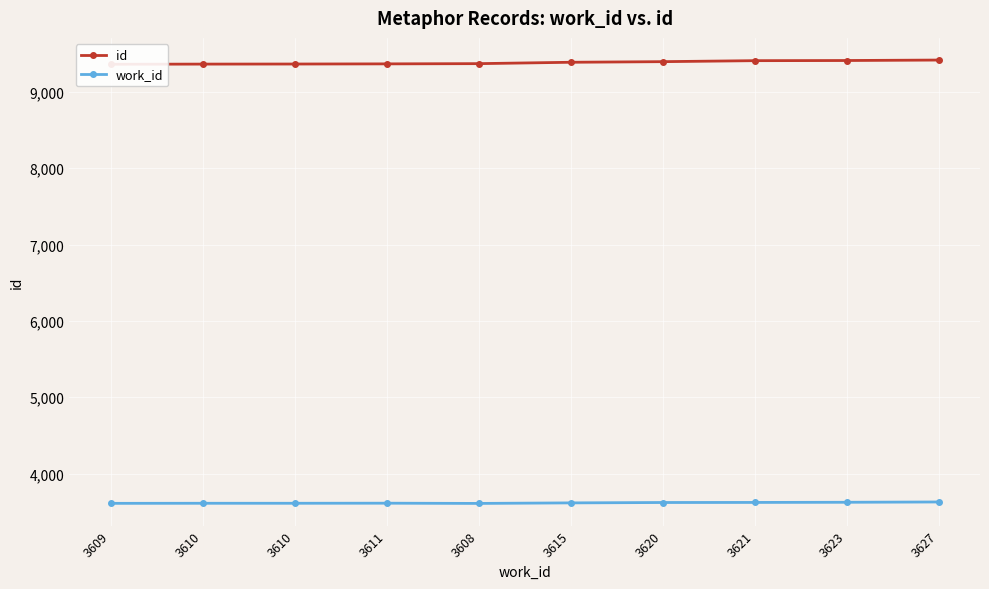

At which label is id closest to 9389?

3615